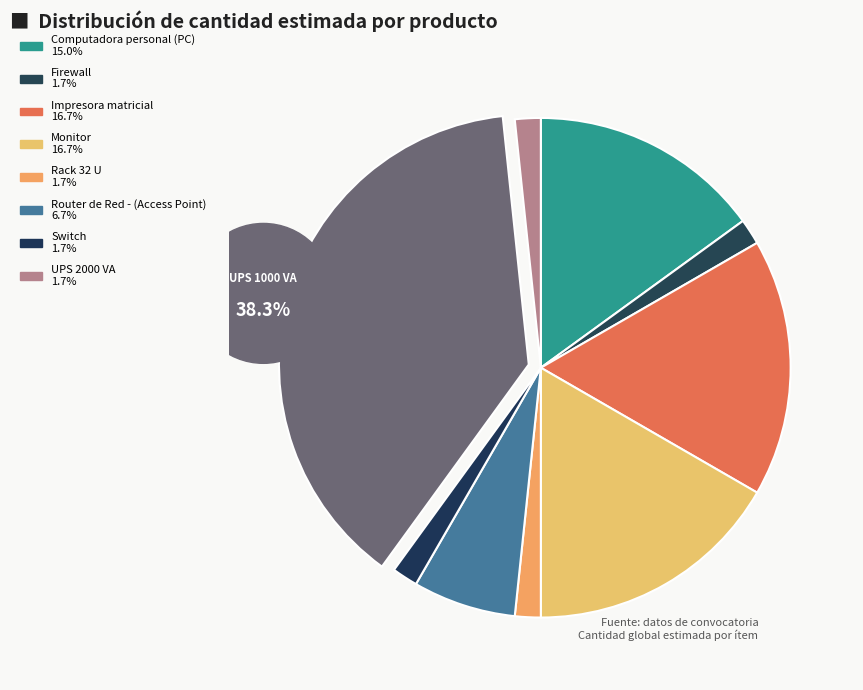

Which category has the biggest portion of the pie?

UPS 1000 VA